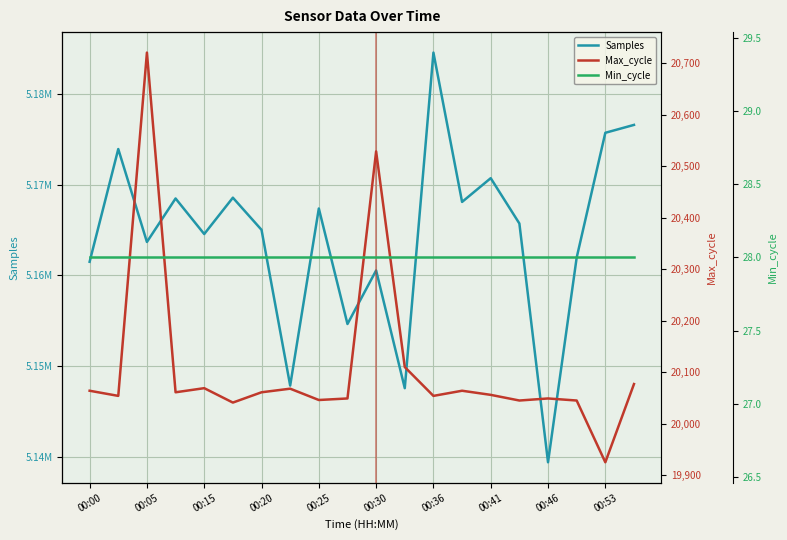

Is it true that Min_cycle equals 28 at 00:20?

True